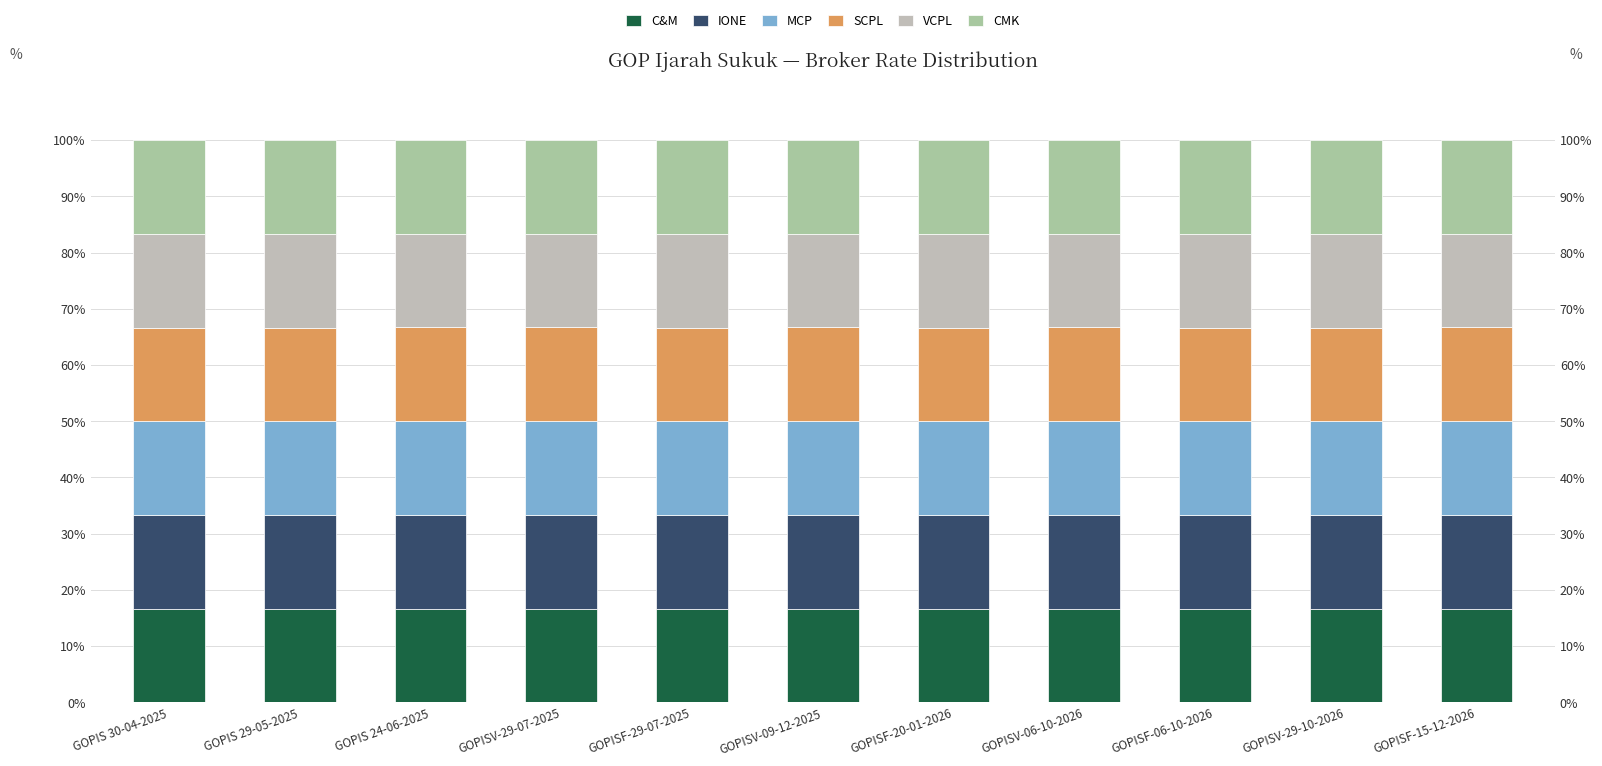

List the series in order of their peak value, lowest first.

C&M, CMK, VCPL, IONE, SCPL, MCP